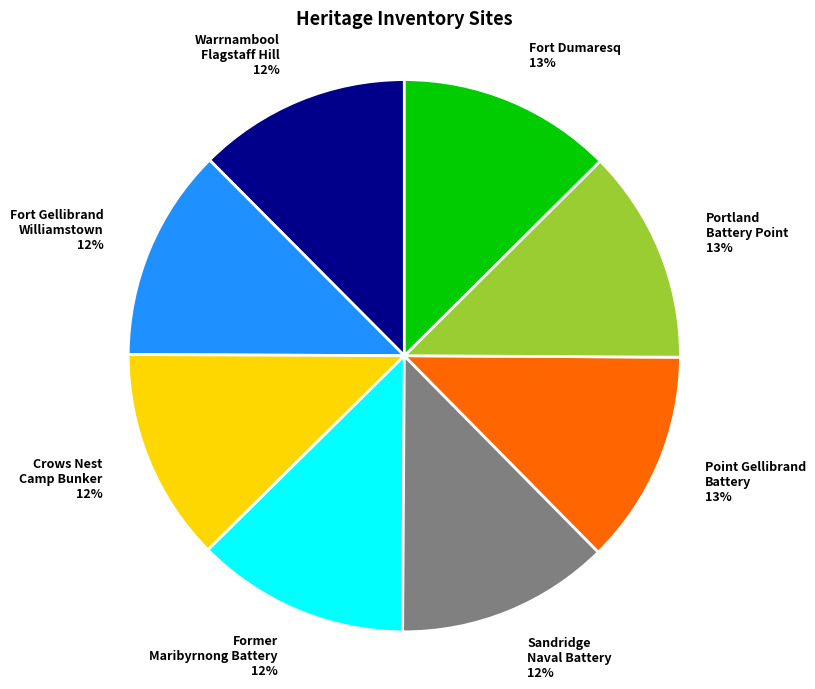

How many slices are in this pie chart?

8